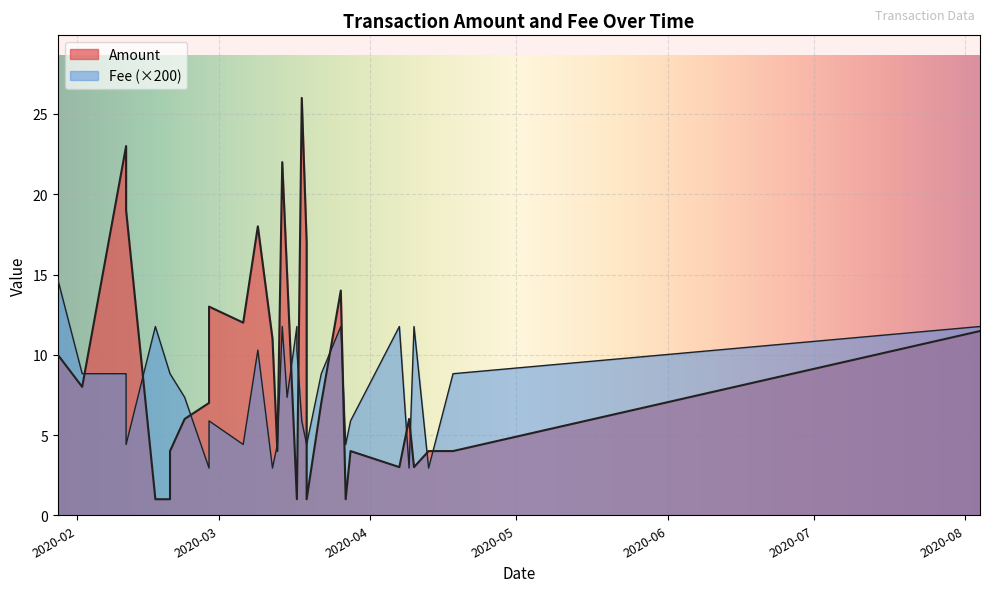

At how many categories does at least one series exceed 2?

25